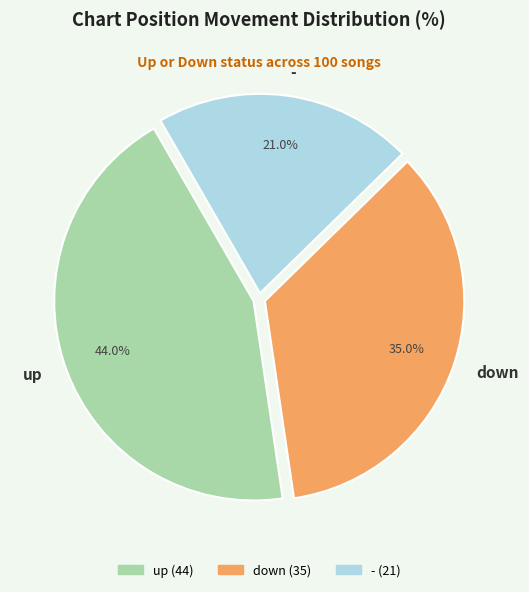

The down slice represents 27% of the pie. True or false?

False